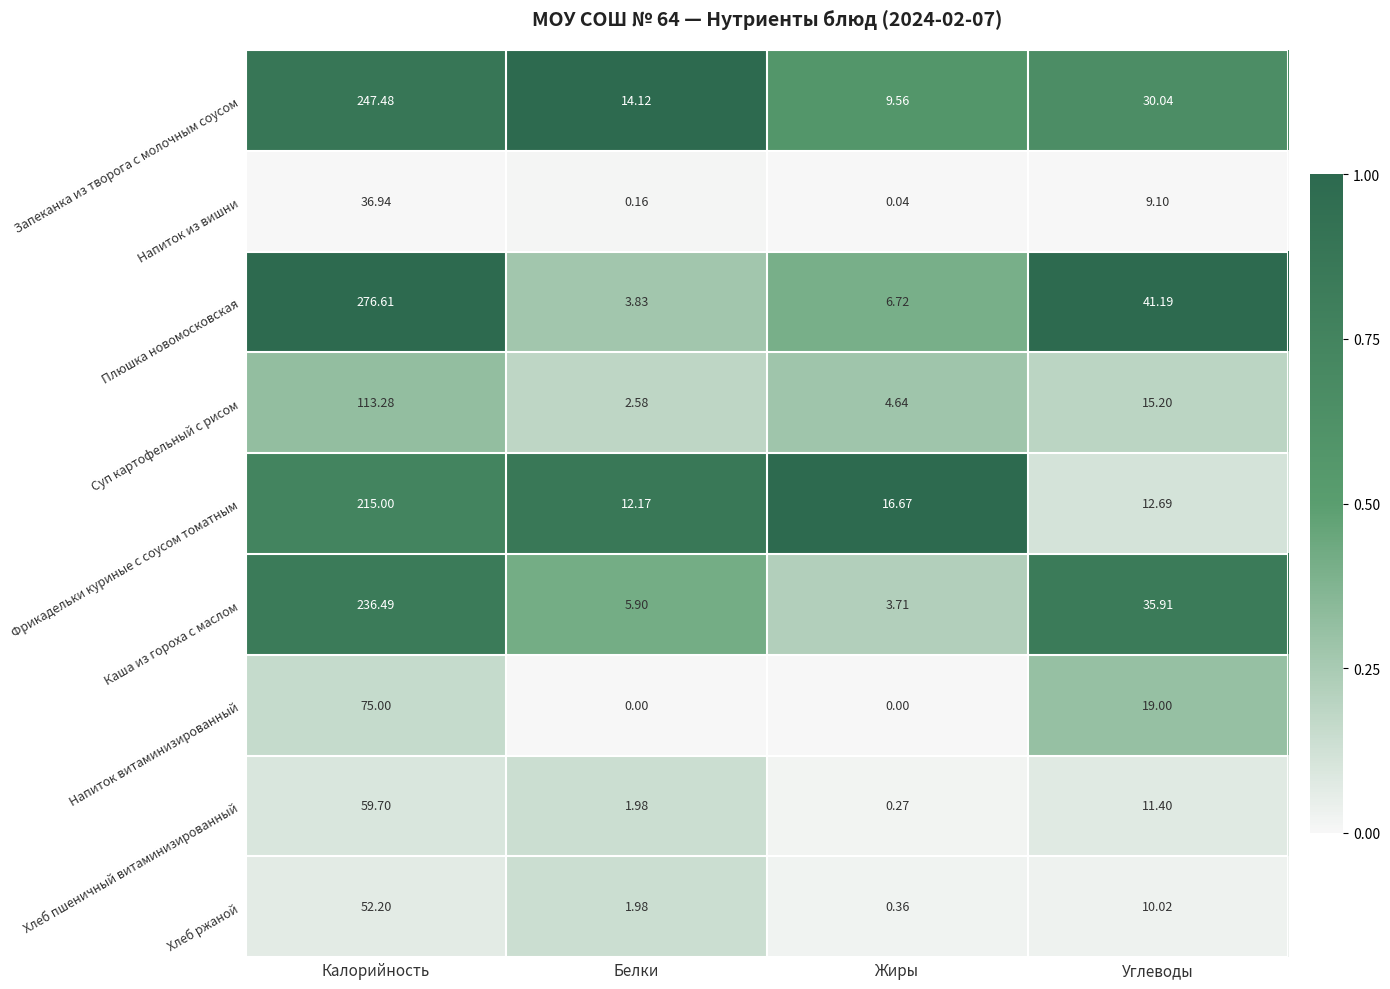

At Жиры, list the series in order from smallest to largest.

Напиток витаминизированный, Напиток из вишни, Хлеб пшеничный витаминизированный, Хлеб ржаной, Каша из гороха с маслом, Суп картофельный с рисом, Плюшка новомосковская, Запеканка из творога с молочным соусом, Фрикадельки куриные с соусом томатным